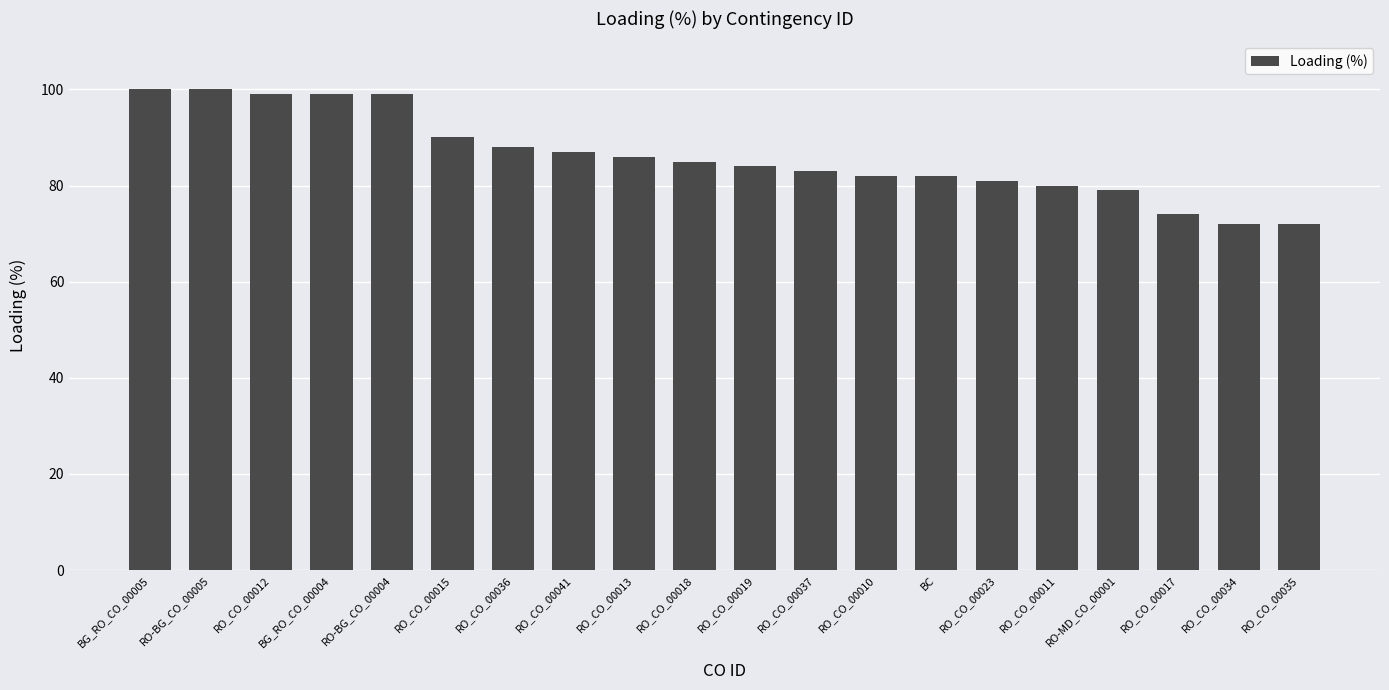

What is the label of the 20th bar from the right?

BG_RO_CO_00005